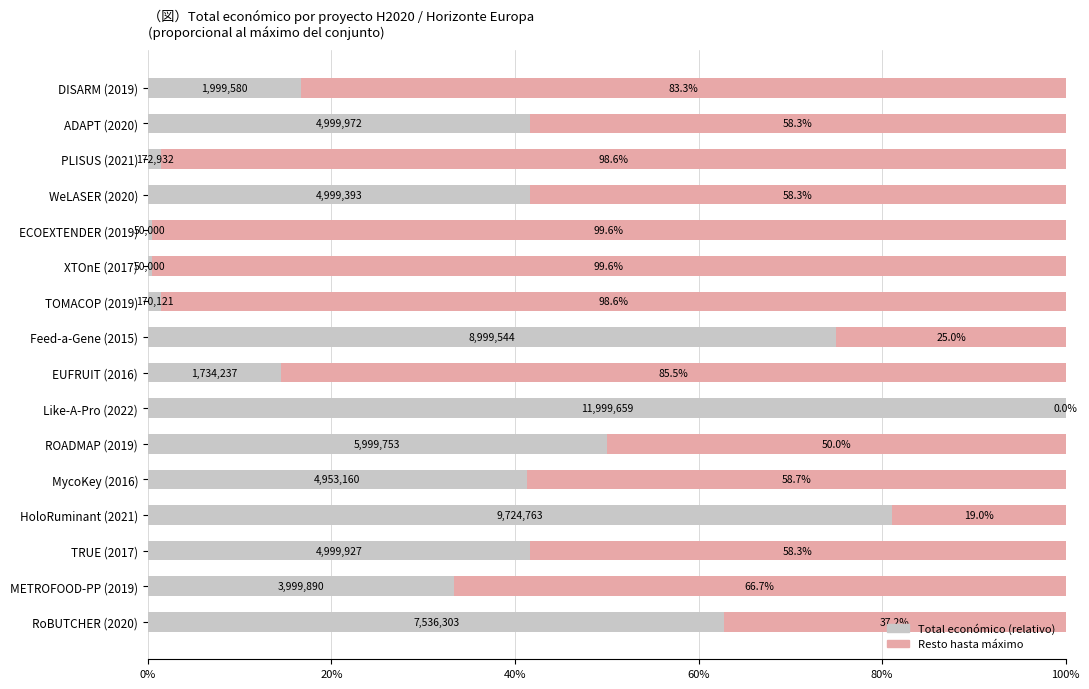

What is the total value across all series at ROADMAP (2019)?

100.0